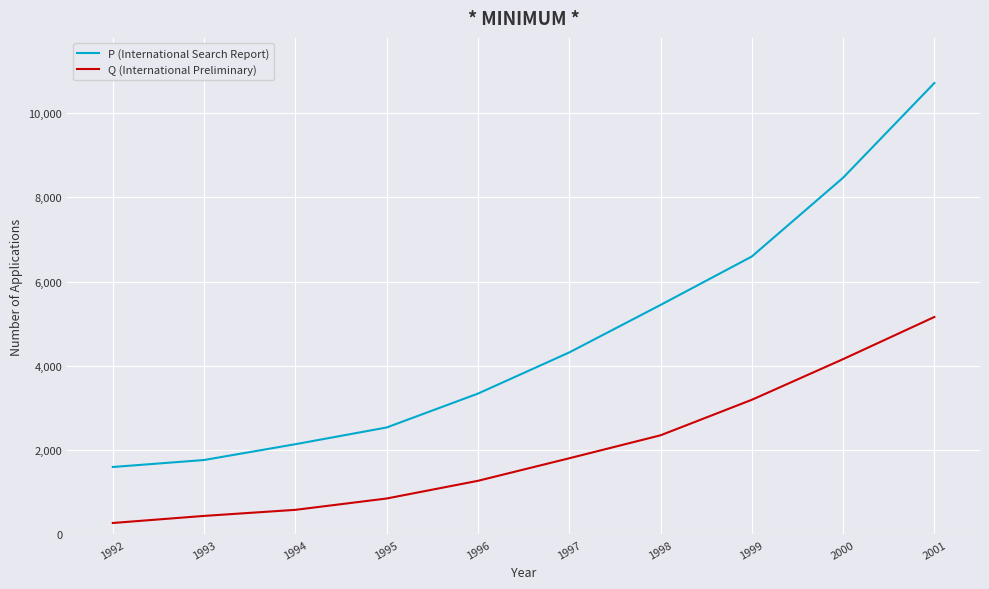

Reading left to right, list all the values displayed in this chart.

P (International Search Report): 1602	1768	2143	2540	3344	4321	5448	6598	8468	10716
Q (International Preliminary): 273	441	585	854	1274	1809	2354	3197	4162	5163